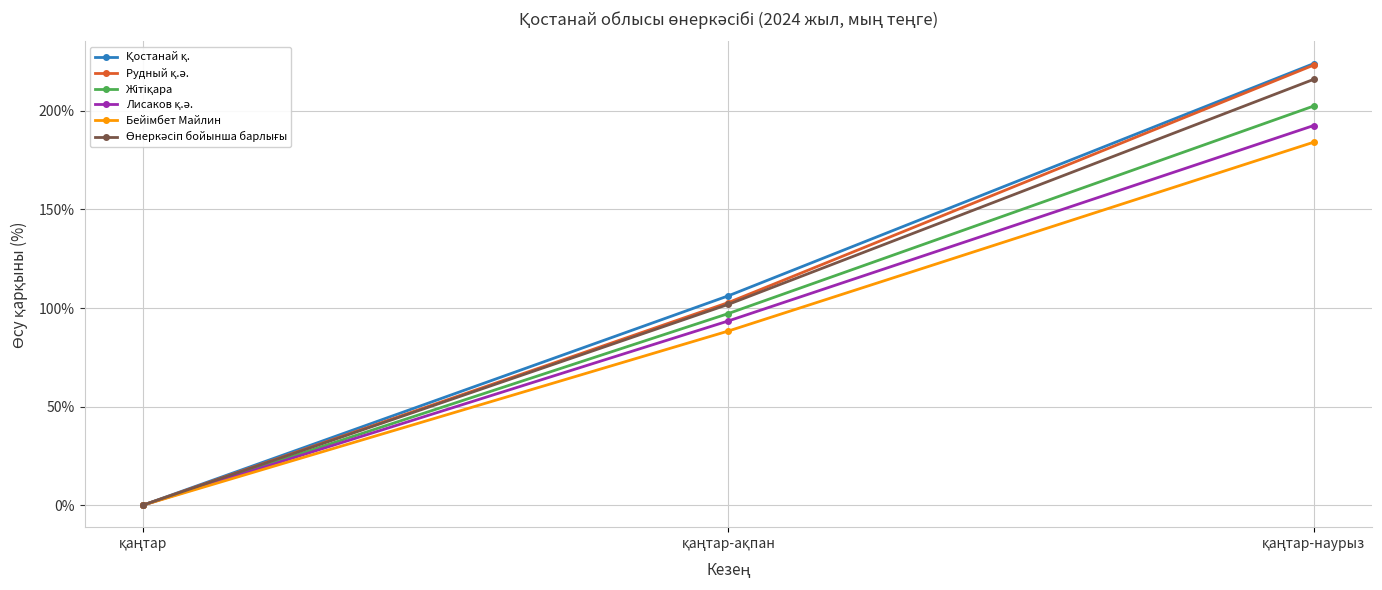

Reading left to right, list all the values displayed in this chart.

Қостанай қ.: қаңтар=0.0	қаңтар-ақпан=106.2	қаңтар-наурыз=224.1
Рудный қ.ә.: қаңтар=0.0	қаңтар-ақпан=102.8	қаңтар-наурыз=223.3
Жітіқара: қаңтар=0.0	қаңтар-ақпан=97.2	қаңтар-наурыз=202.5
Лисаков қ.ә.: қаңтар=0.0	қаңтар-ақпан=93.5	қаңтар-наурыз=192.6
Бейімбет Майлин: қаңтар=0.0	қаңтар-ақпан=88.3	қаңтар-наурыз=184.2
Өнеркәсіп бойынша барлығы: қаңтар=0.0	қаңтар-ақпан=101.9	қаңтар-наурыз=216.1